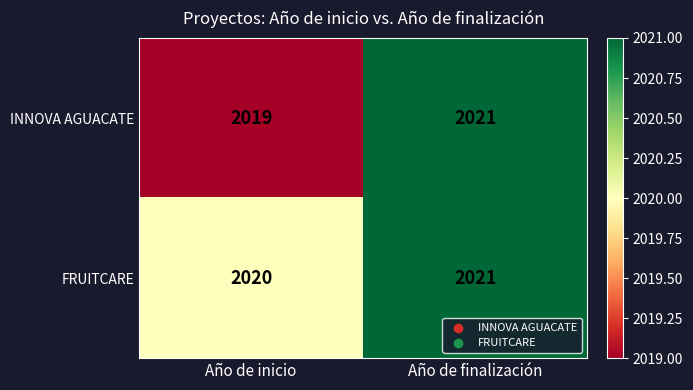

What is the sum of the INNOVA AGUACATE values at Año de inicio and Año de finalización?

4040